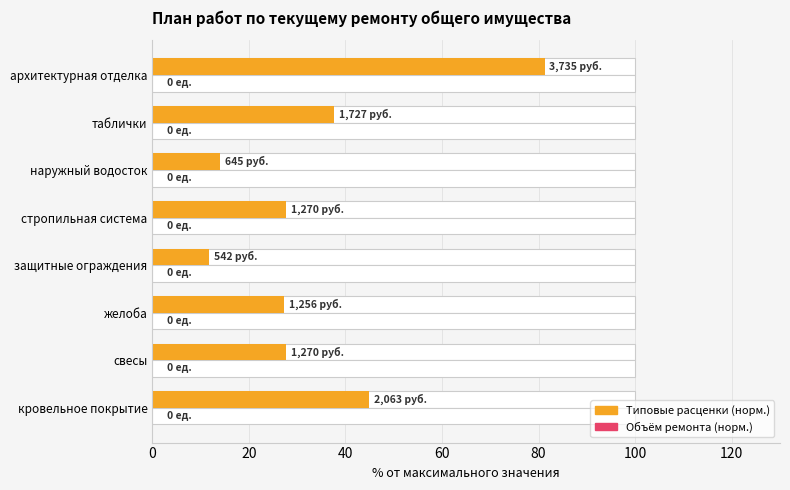

Which series changed the most between 40 and 140?

Типовые расценки (норм.)